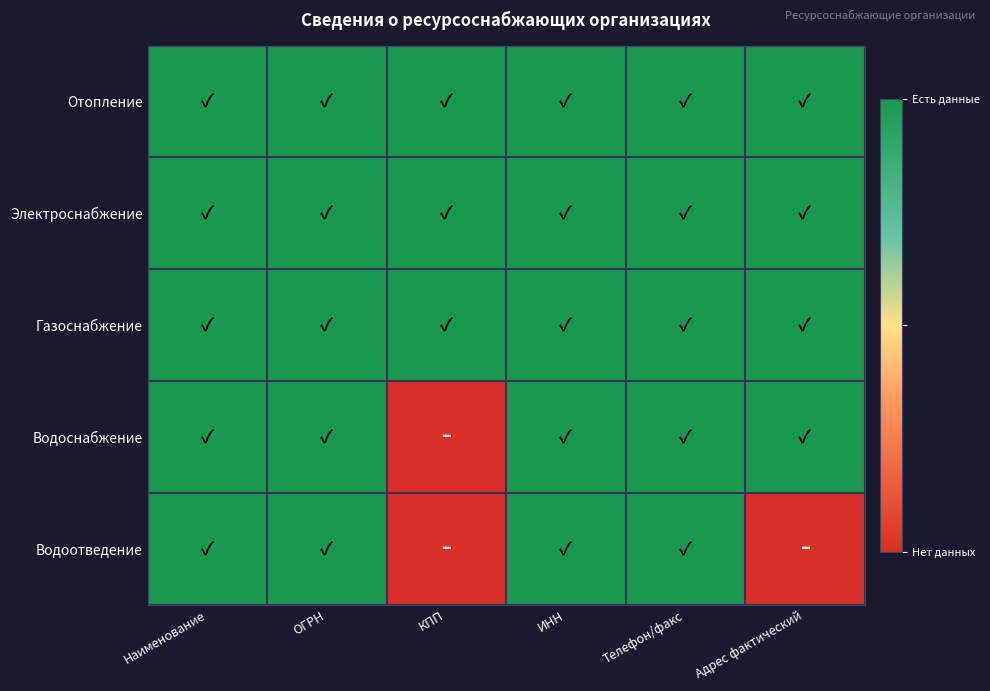

Reading left to right, list all the values displayed in this chart.

Отопление: Наименование=1	ОГРН=1	КПП=1	ИНН=1	Телефон/факс=1	Адрес фактический=1
Электроснабжение: Наименование=1	ОГРН=1	КПП=1	ИНН=1	Телефон/факс=1	Адрес фактический=1
Газоснабжение: Наименование=1	ОГРН=1	КПП=1	ИНН=1	Телефон/факс=1	Адрес фактический=1
Водоснабжение: Наименование=1	ОГРН=1	КПП=0	ИНН=1	Телефон/факс=1	Адрес фактический=1
Водоотведение: Наименование=1	ОГРН=1	КПП=0	ИНН=1	Телефон/факс=1	Адрес фактический=0